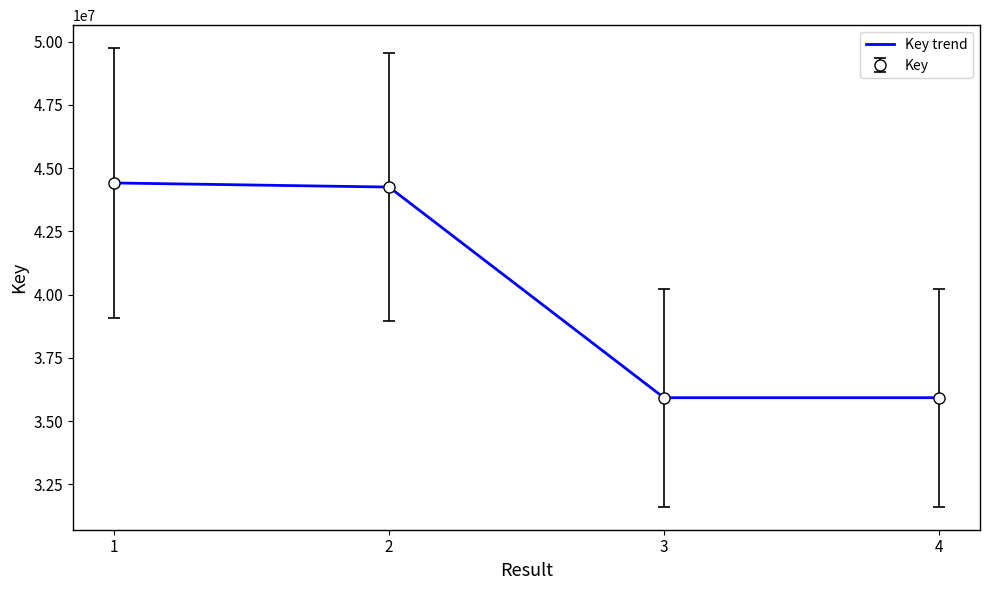

Is this an area chart (filled region under the line)?

No